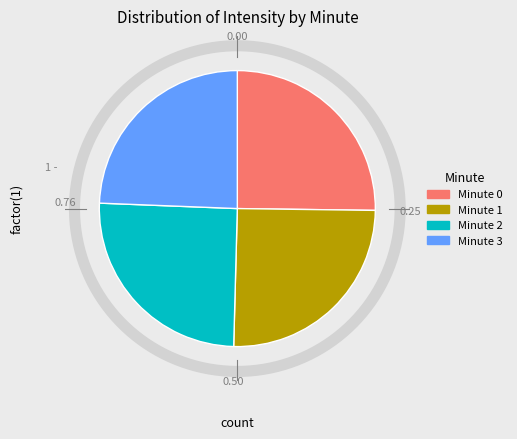

How many segments does this pie chart have?

4